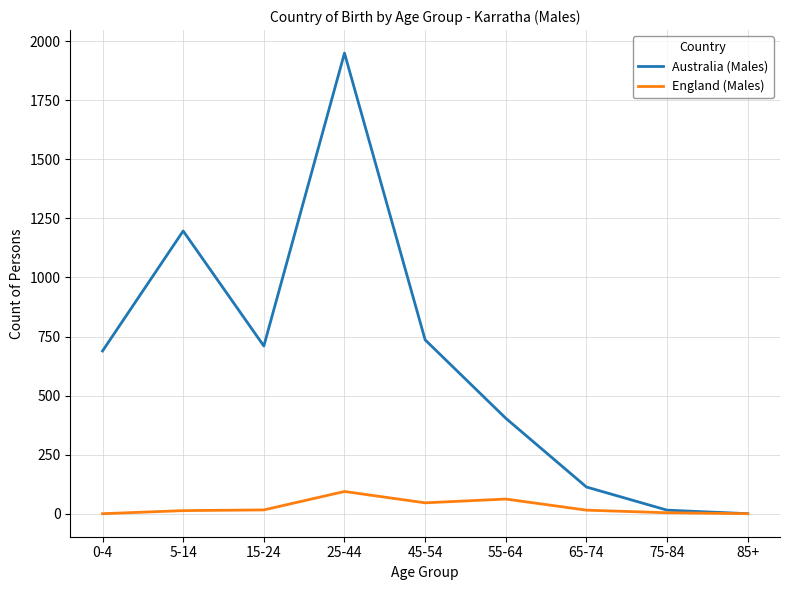

What is the total value across all series at 0-4?

689